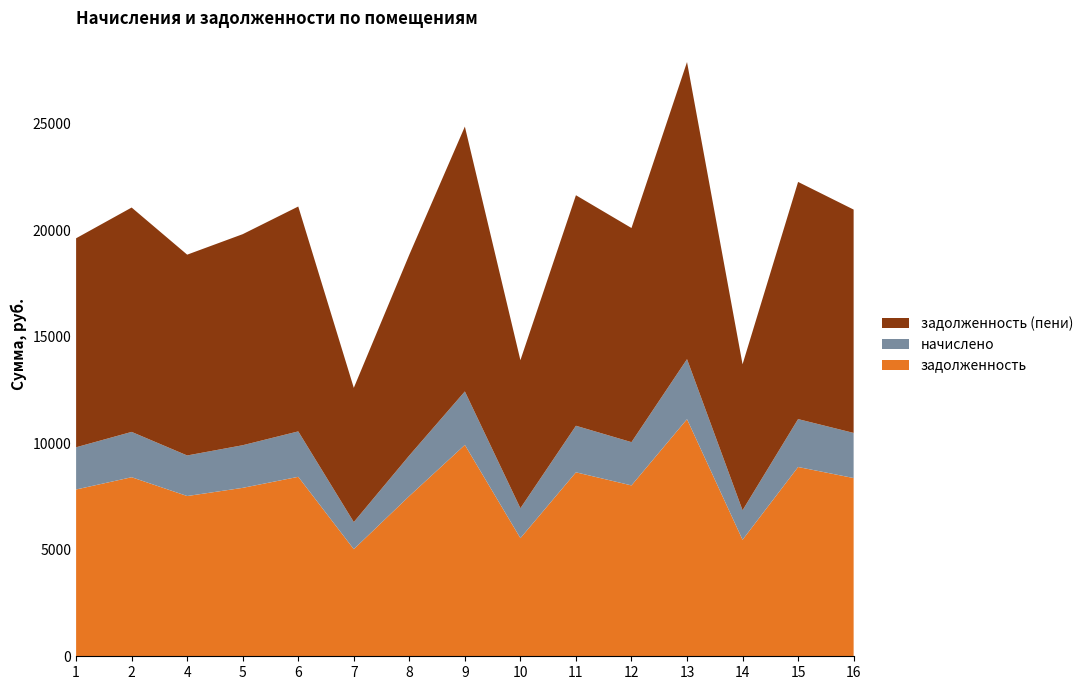

Reading right to left, transcribe all the data shown in this chart.

задолженность: 16=8371.2	15=8889.6	14=5472.0	13=11136.0	12=8025.6	11=8640.0	10=5548.8	9=9926.4	8=7526.4	7=5030.4	6=8428.8	5=7910.4	4=7526.4	2=8409.6	1=7833.6
начислено: 16=2119.0	15=2250.2	14=1385.1	13=2818.8	12=2031.5	11=2187.0	10=1404.5	9=2512.6	8=1905.1	7=1273.3	6=2133.5	5=2002.3	4=1905.1	2=2128.7	1=1982.9
задолженность (пени): 16=10490.2	15=11139.8	14=6857.1	13=13954.8	12=10057.1	11=10827.0	10=6953.3	9=12439.0	8=9431.5	7=6303.7	6=10562.3	5=9912.7	4=9431.5	2=10538.3	1=9816.5